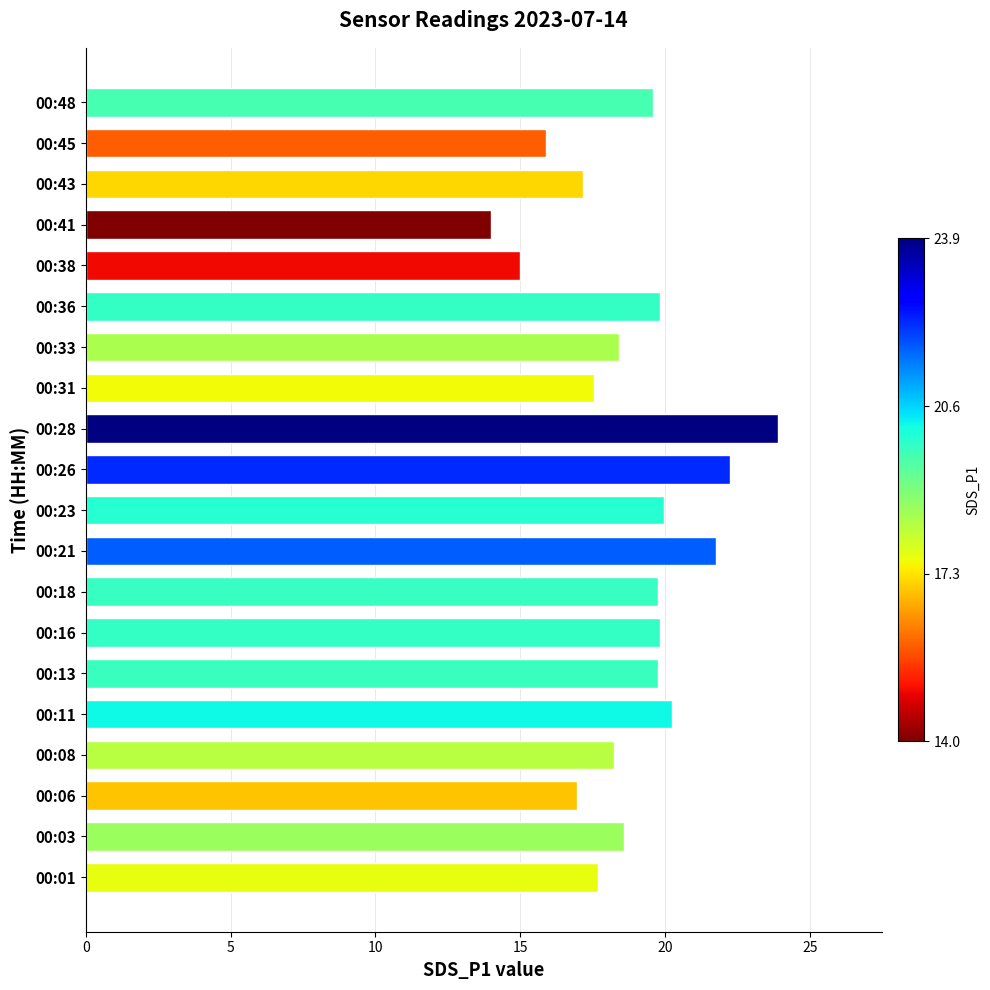

Approximately how many times larger is the value at 00:11 compared to 00:36?

1.0